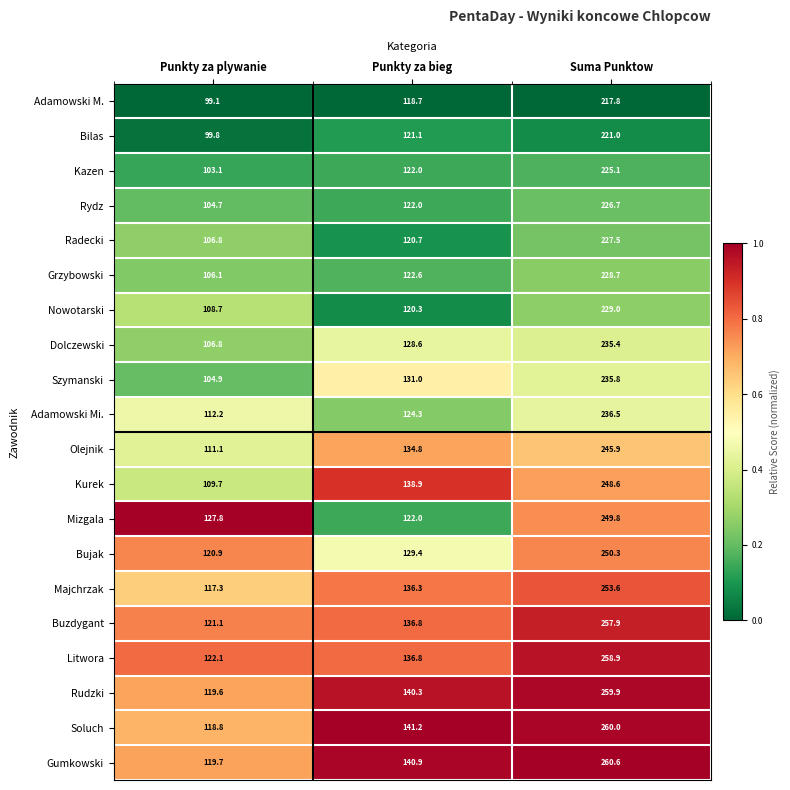

Which label corresponds to the largest value in the chart?

Suma Punktow